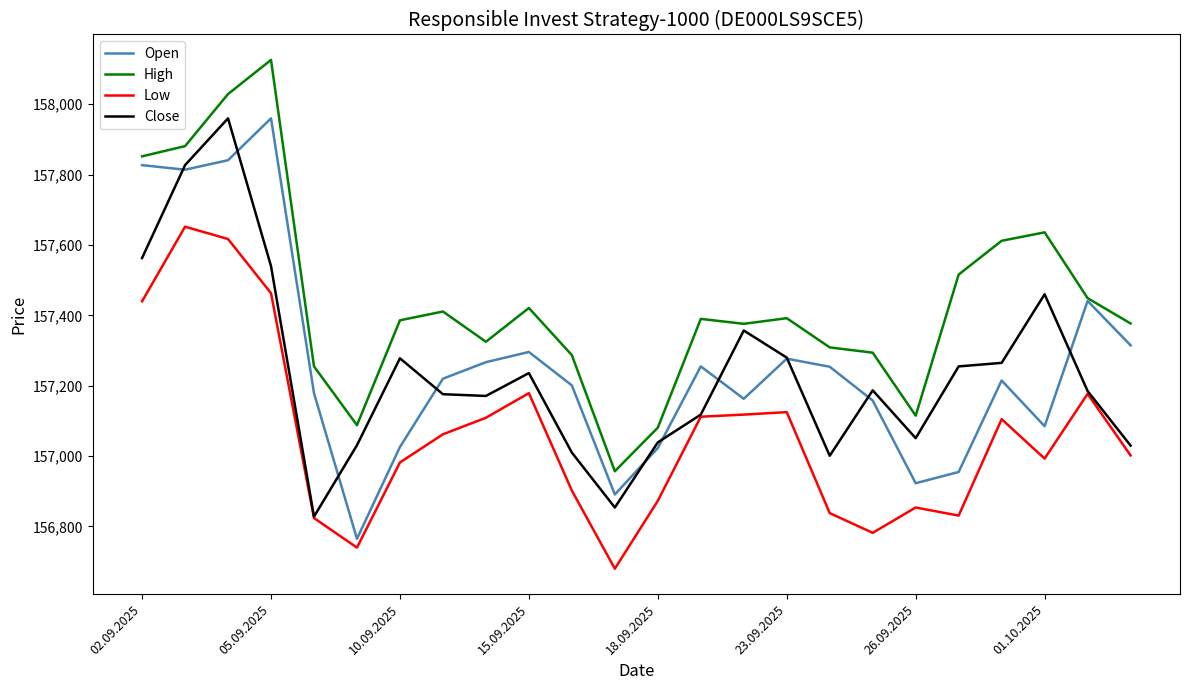

True or false: Open and Low intersect in this chart.

False